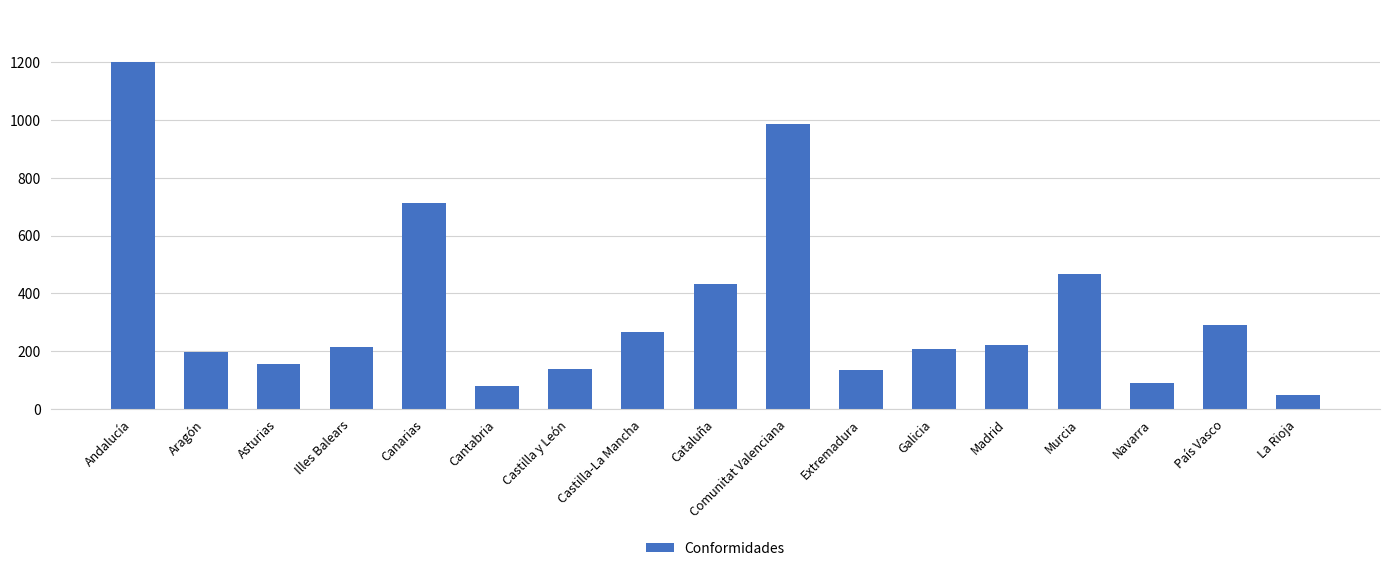

How many values are below 215?

8